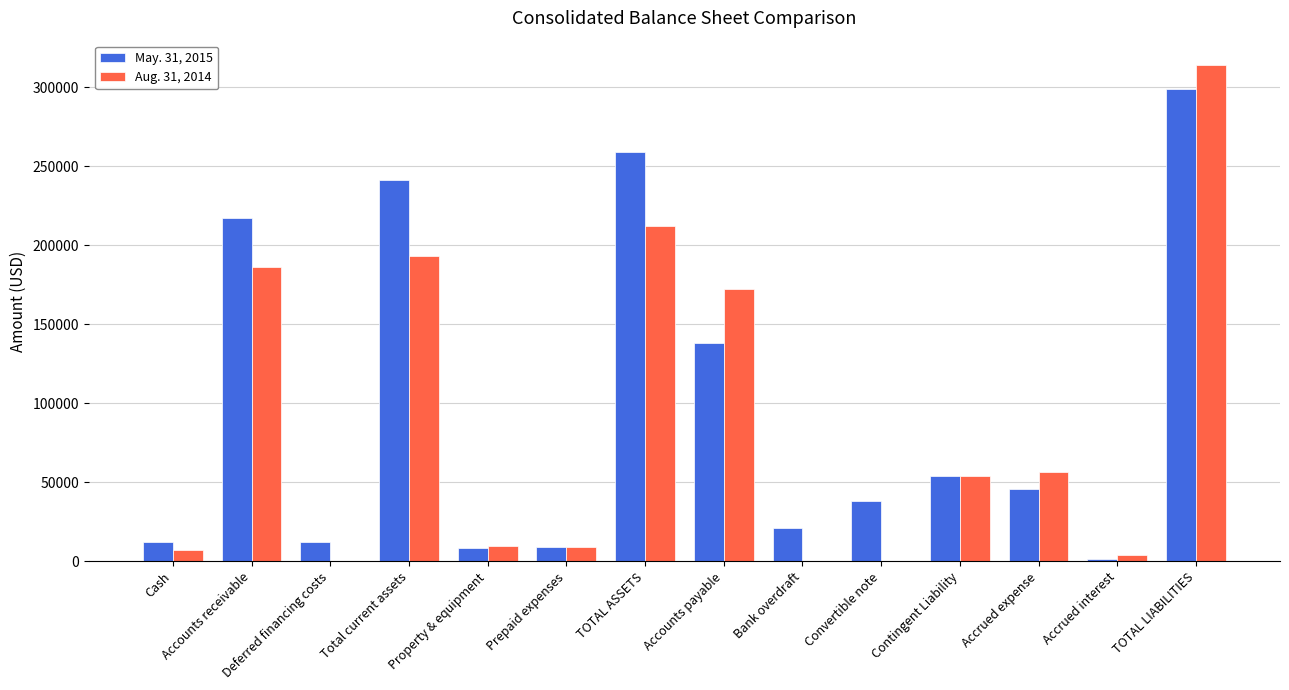

What is the highest value of the May. 31, 2015 series?

298809